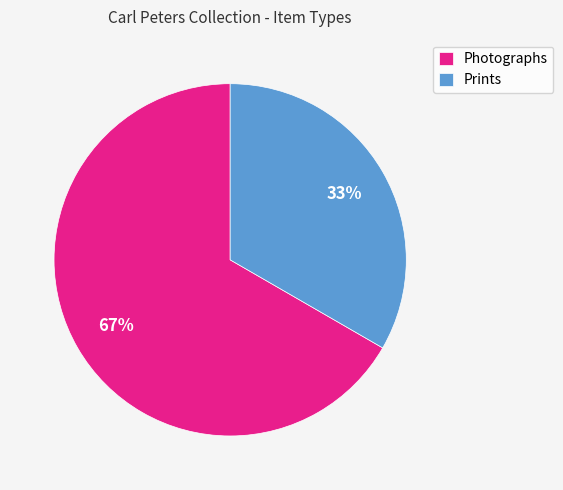

Is there a majority slice in this chart?

Yes